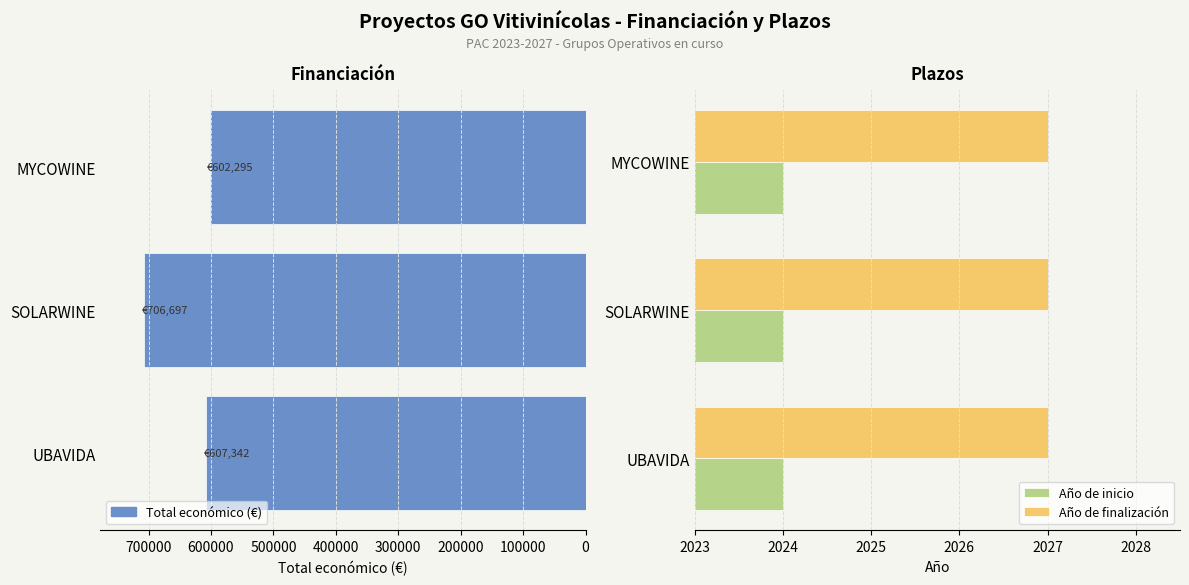

Is the value of Total económico at 200000 greater than the value of Año de finalización at 200000?

Yes